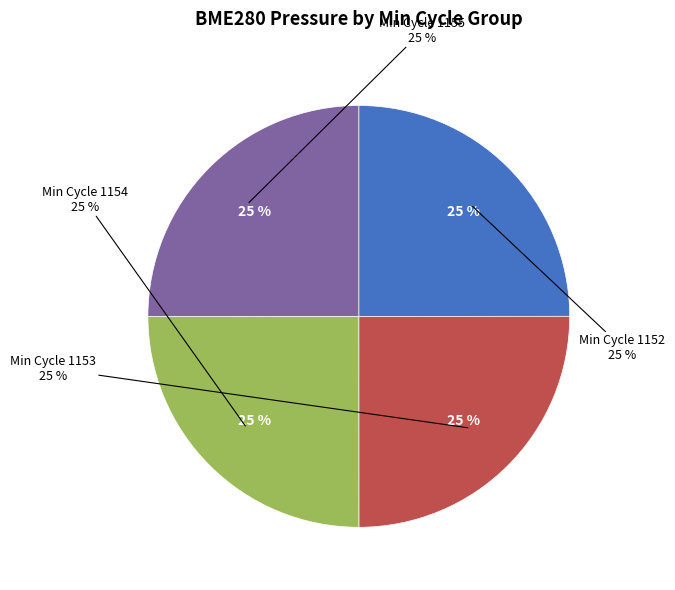

Which has a higher value, 1155 or 1152?

1152